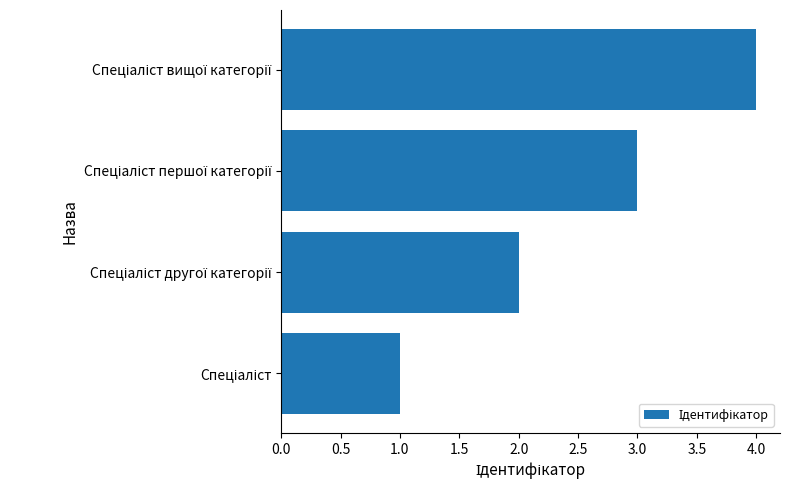

What is the maximum value shown in the chart?

4